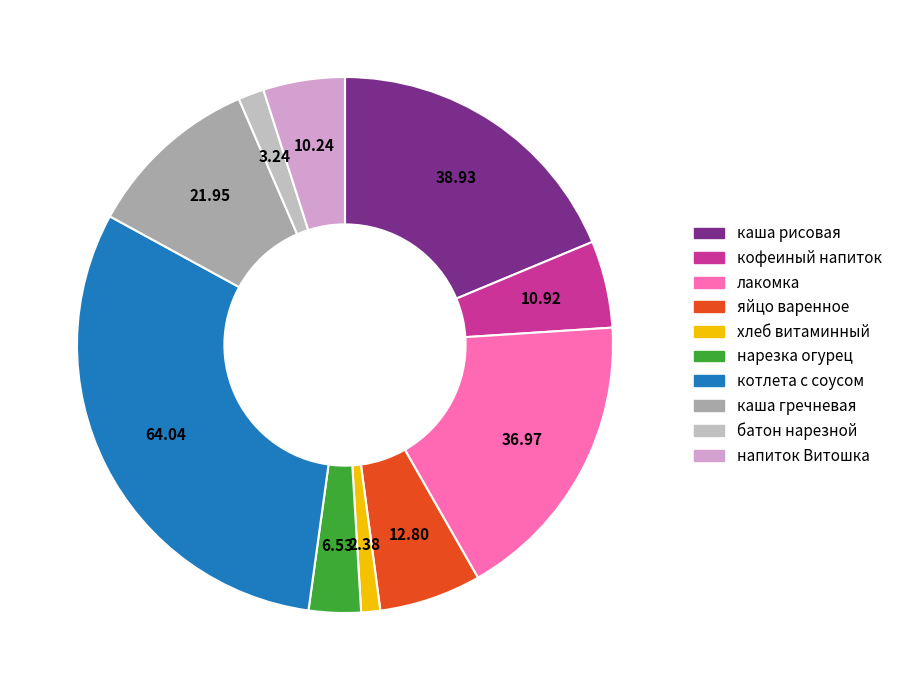

How many segments does this pie chart have?

10